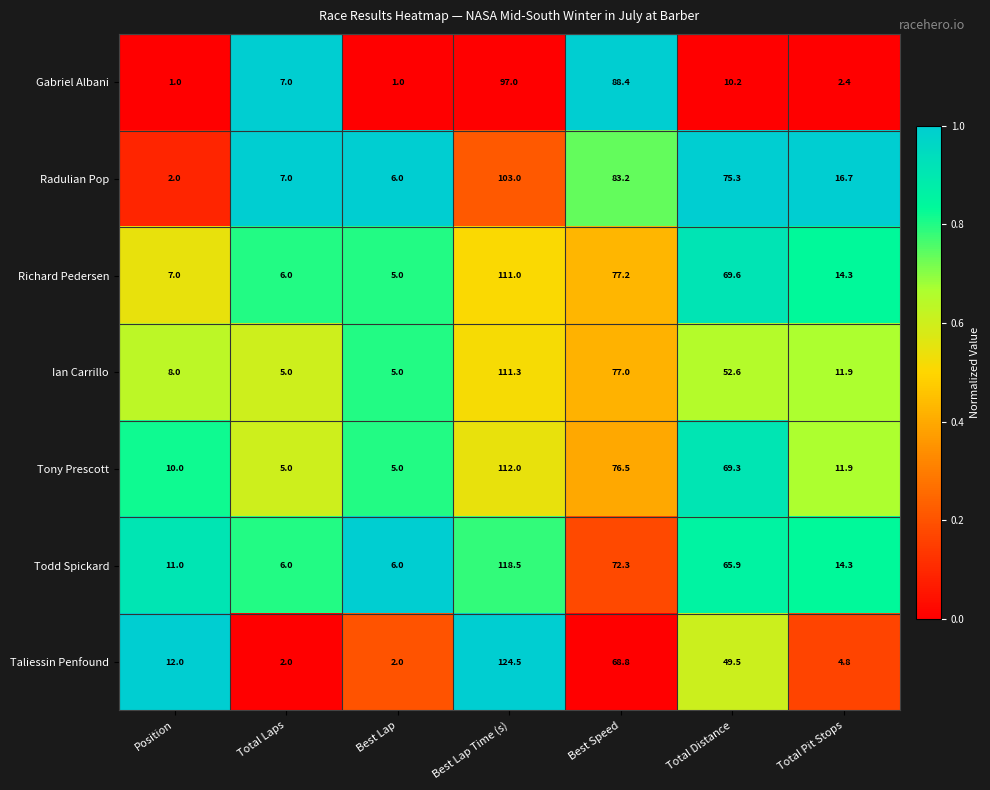

Which category has the highest value across all series?

Best Lap Time (s)